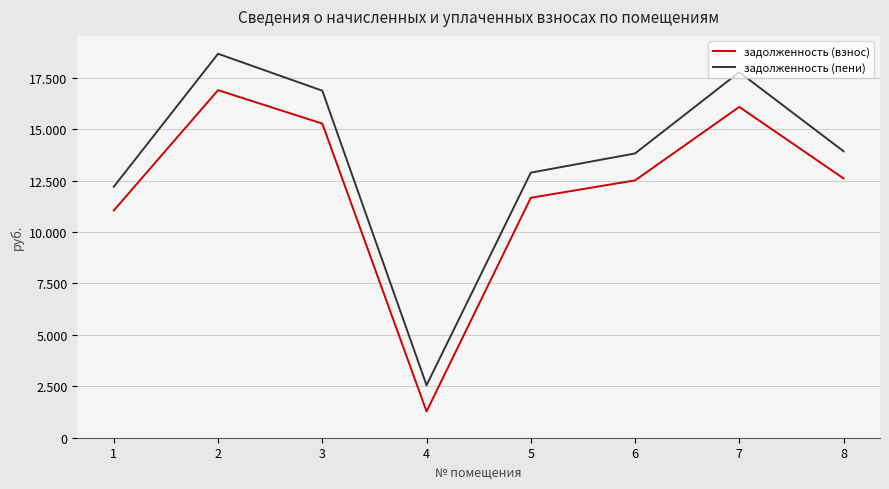

Reading right to left, transcribe all the data shown in this chart.

задолженность (взнос): 8=12603.8	7=16077.9	6=12506.4	5=11661.7	4=1275.8	3=15267.5	2=16891.7	1=11044.6
задолженность (пени): 8=13923.8	7=17765.2	6=13816.2	5=12883.0	4=2551.6	3=16866.4	2=18660.7	1=12201.2